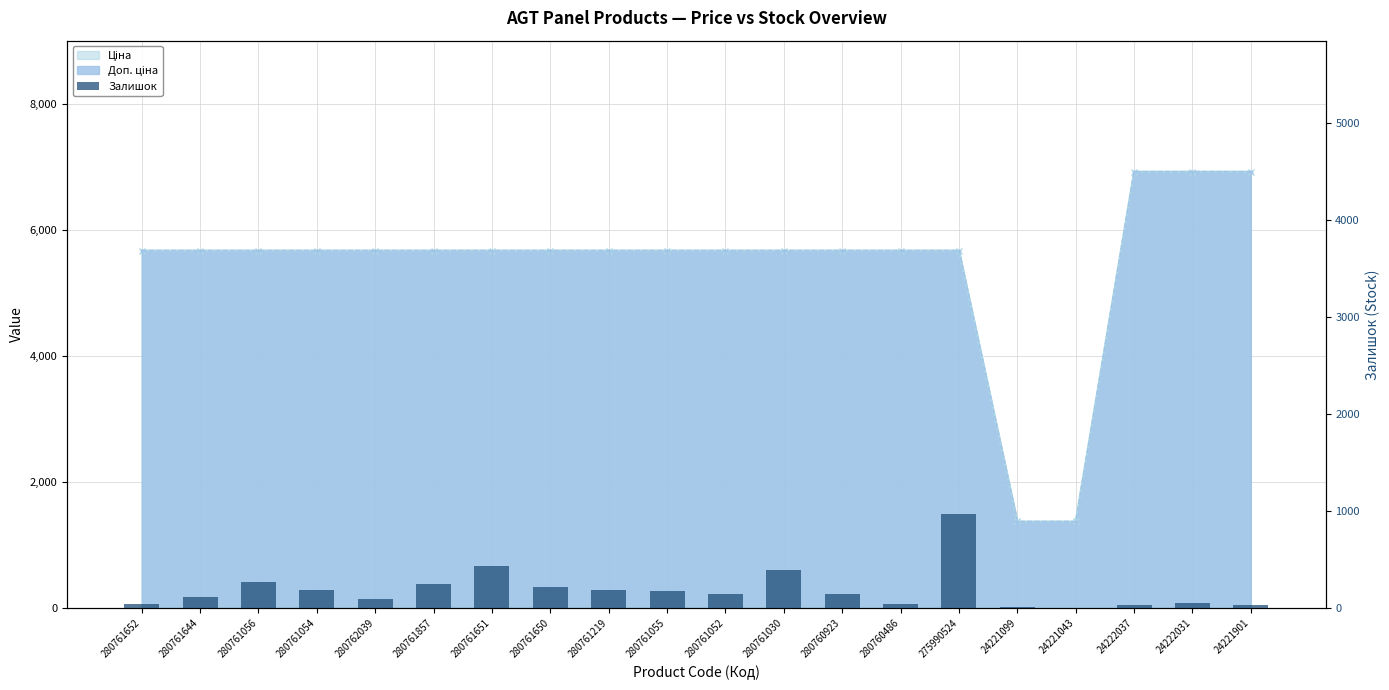

What is the sum of all Ціна values?

108635.2